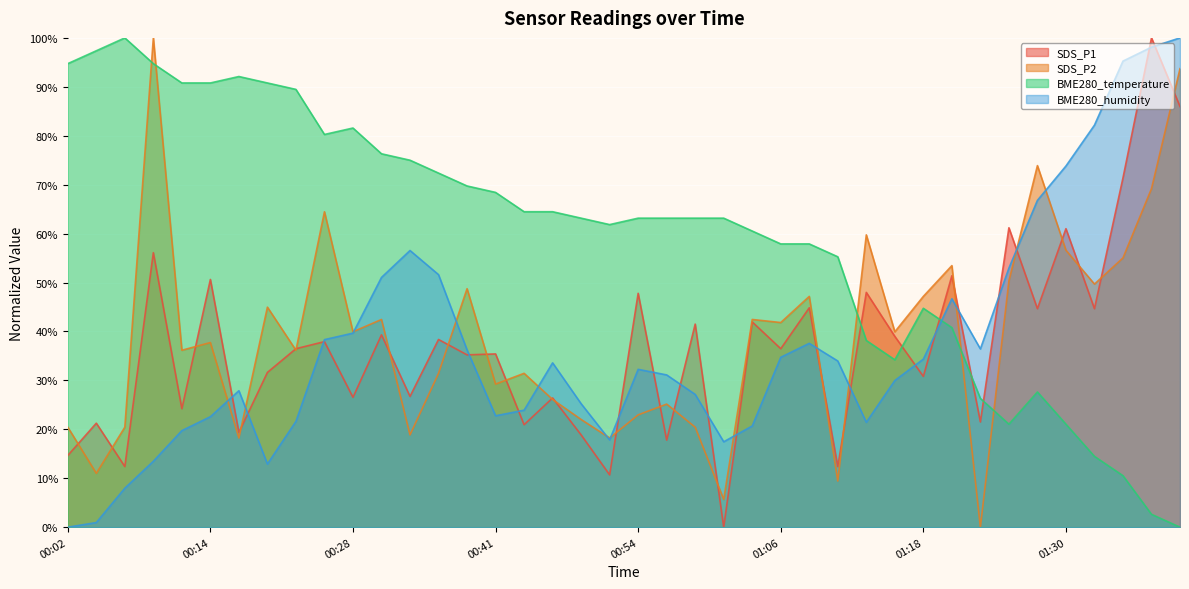

What is the difference between the second highest and second lowest values in the SDS_P2 series?

88.1